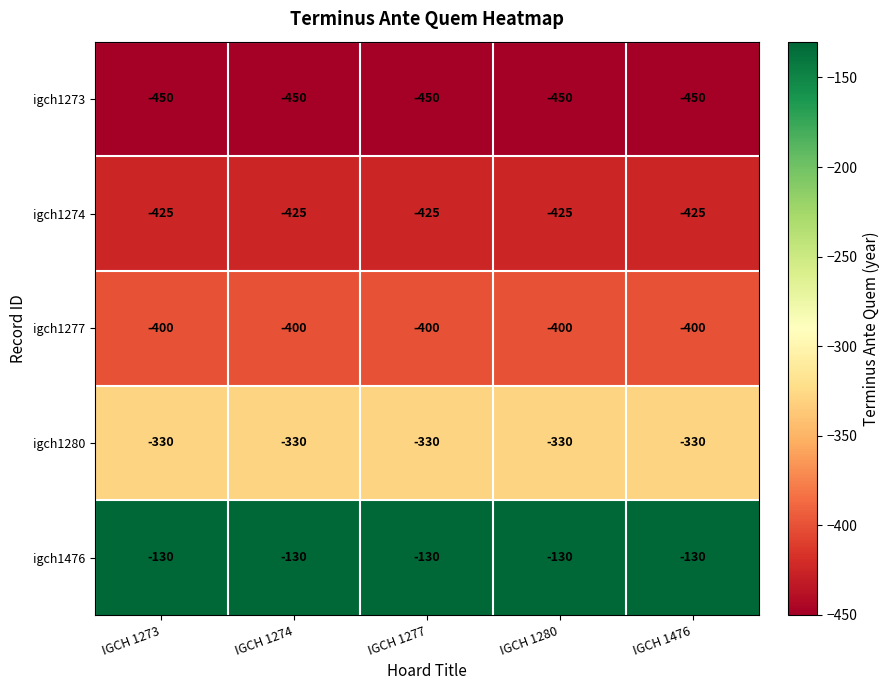

What is the sum of all igch1274 values?

-2125